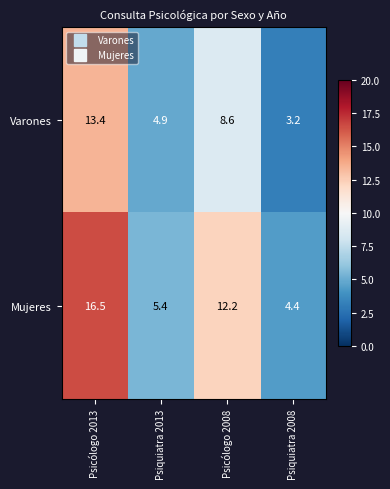

At Psiquiatra 2008, list the series in order from smallest to largest.

Varones, Mujeres